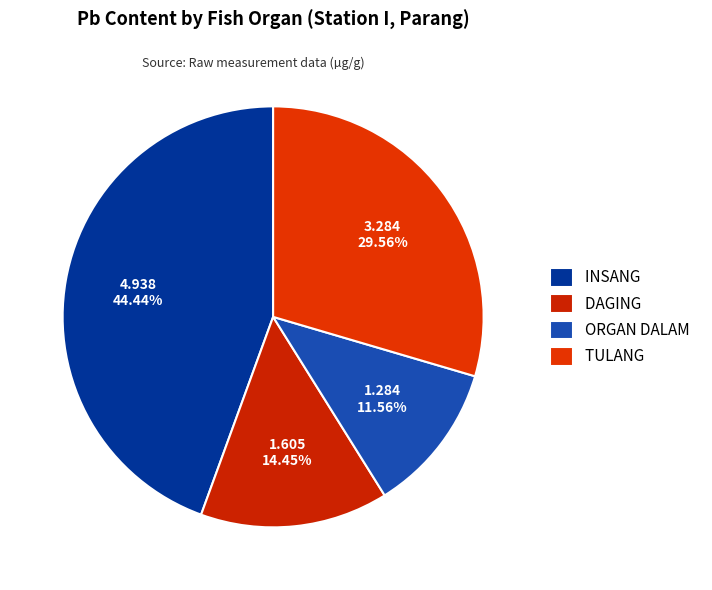

Does DAGING represent more than half of the total?

No